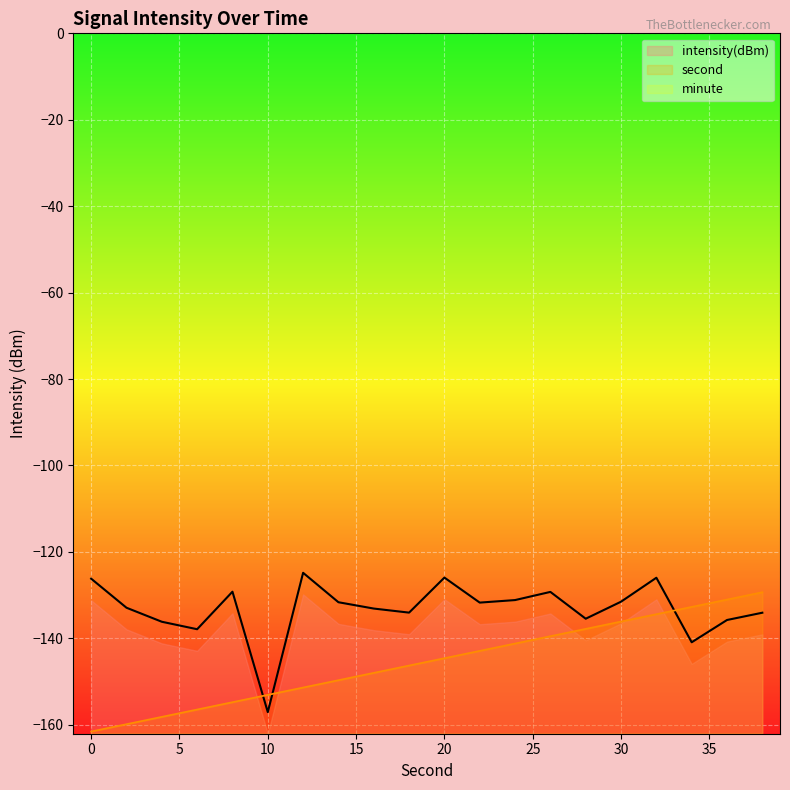

Is it true that second equals -54.4 at 12?

False